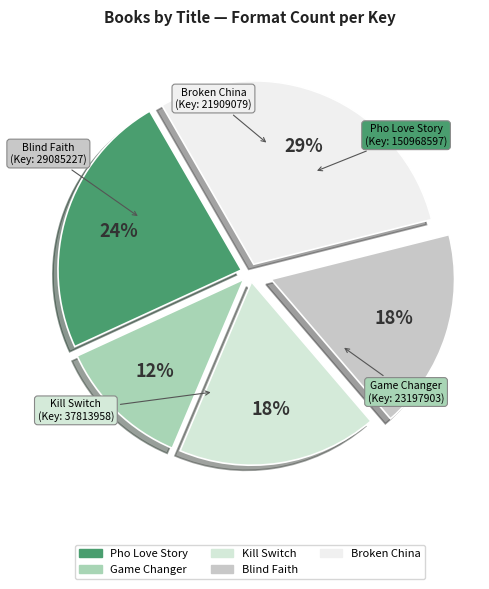

Which category has the smallest portion of the pie?

Game Changer